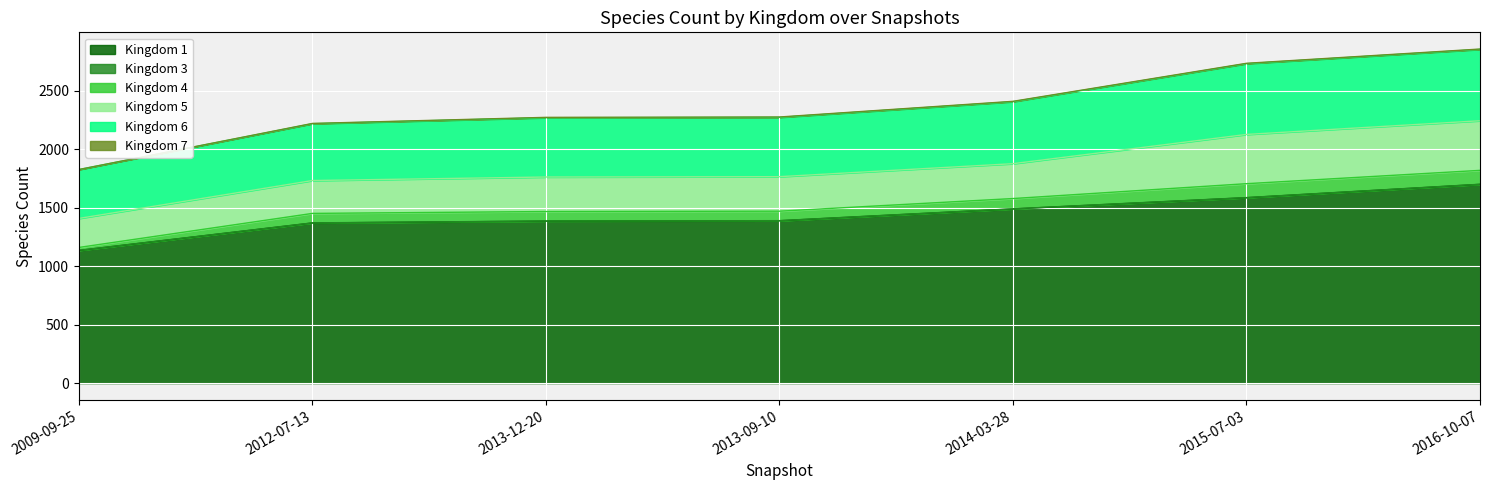

What value does the Kingdom 3 series have at 2012-07-13?

1